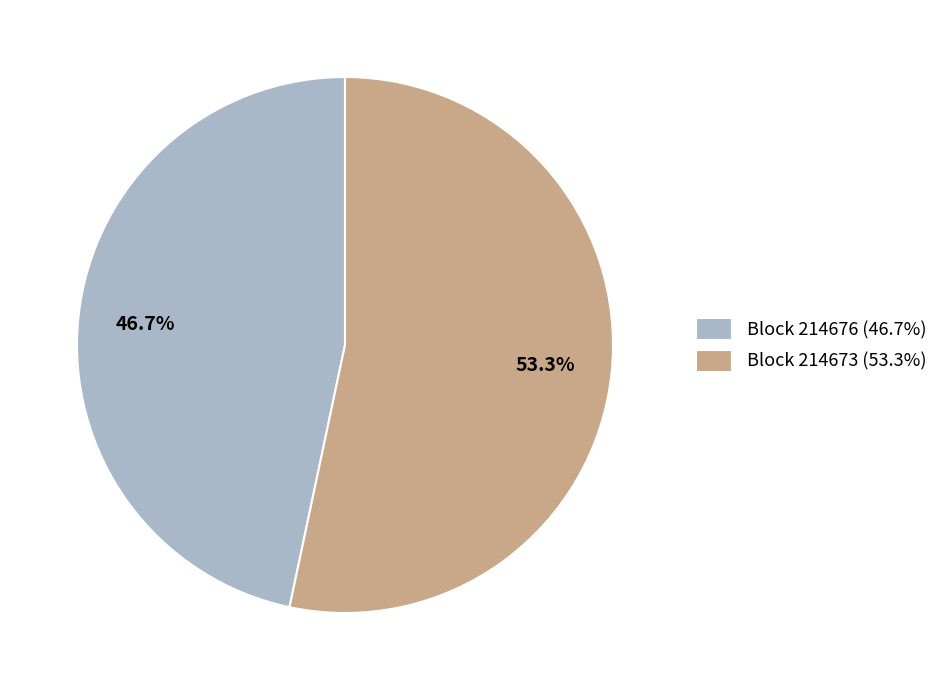

To the nearest percent, what is the difference between the largest and smallest slice percentages?

7%